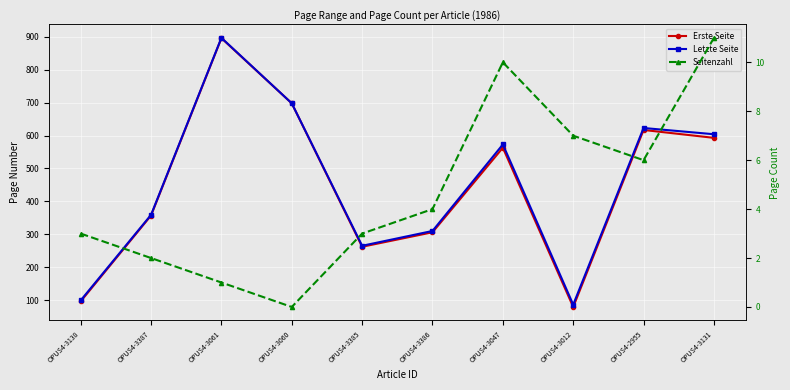

Where is the first local maximum for Erste Seite?

OPUS4-3061